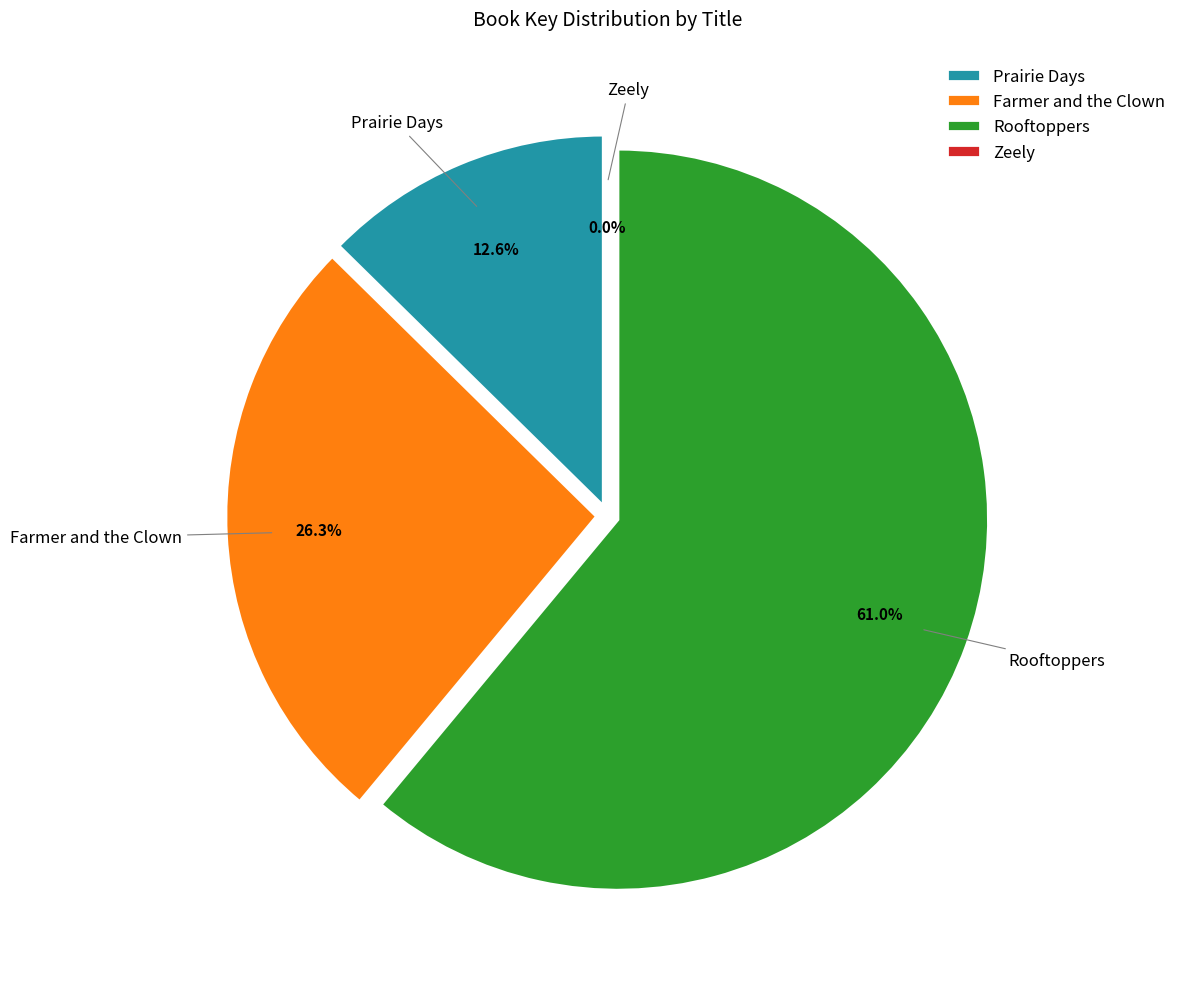

What is the change in value from Farmer and the Clown to Zeely?

-177221071